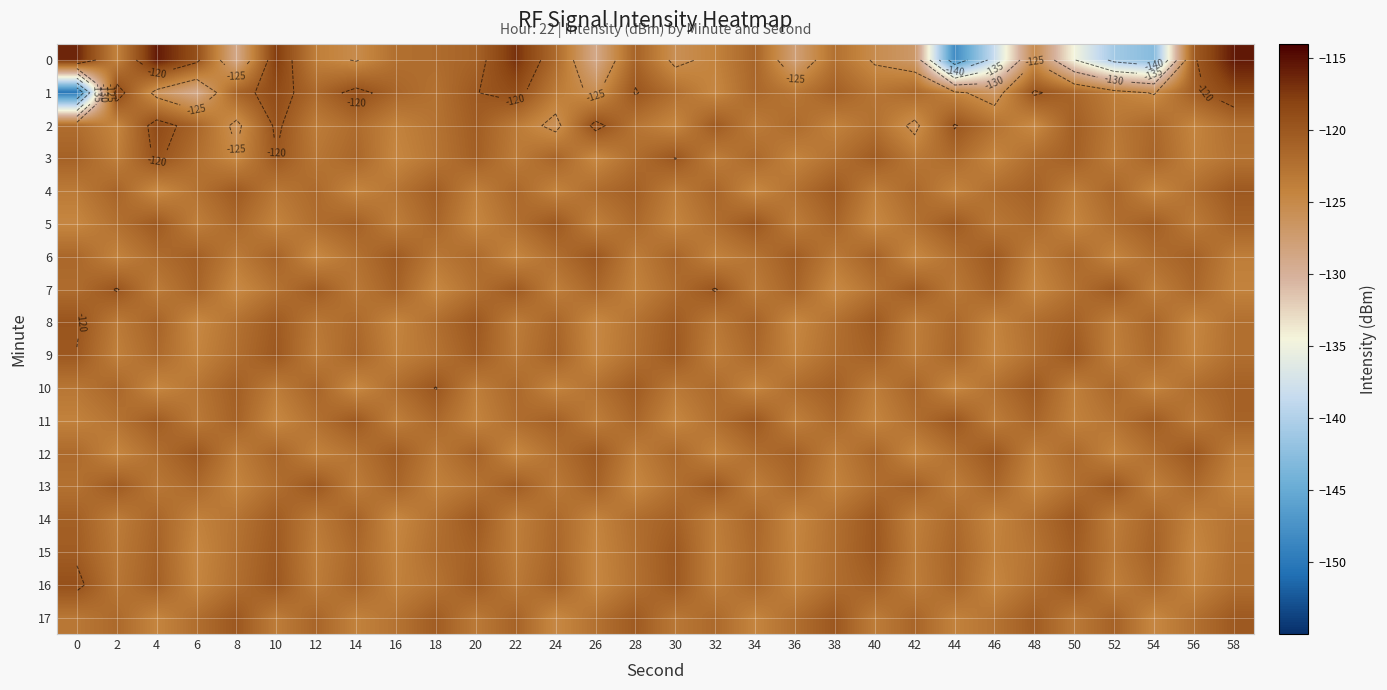

At which label is 3 closest to -122?

48